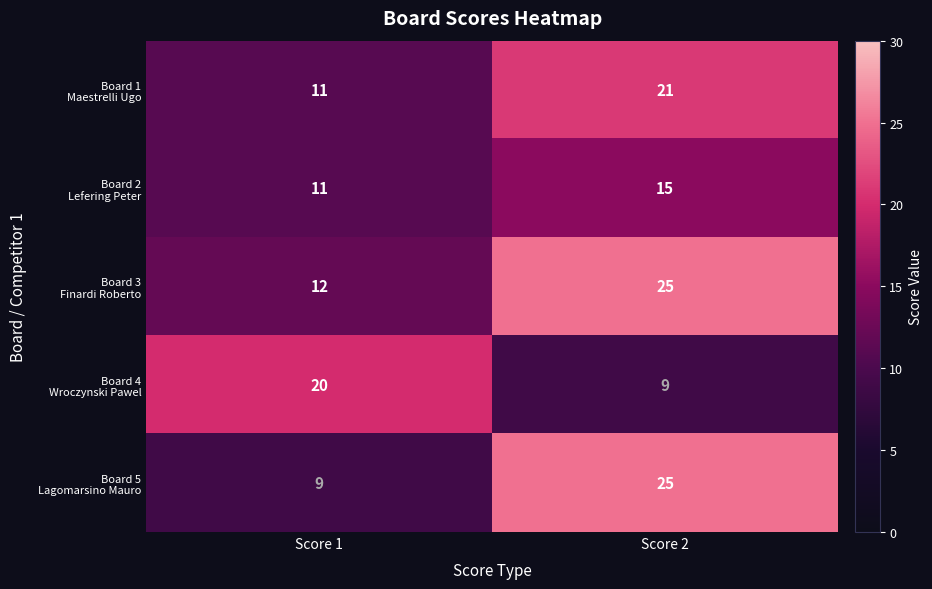

What is the difference between the highest and lowest values at Score 1?

11